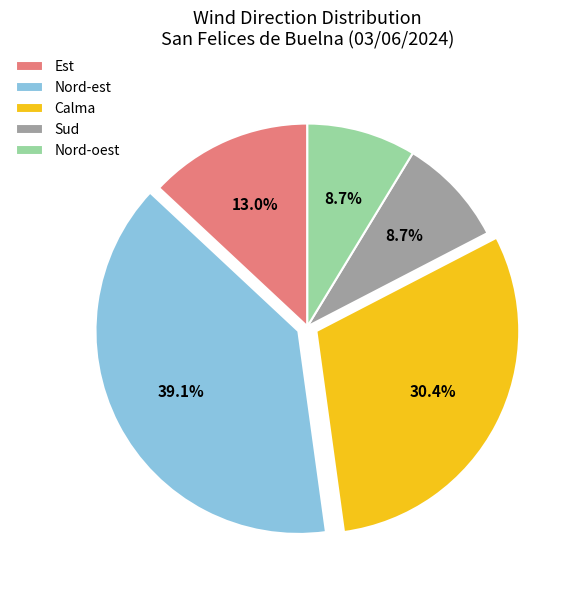

How many slices are in this pie chart?

5